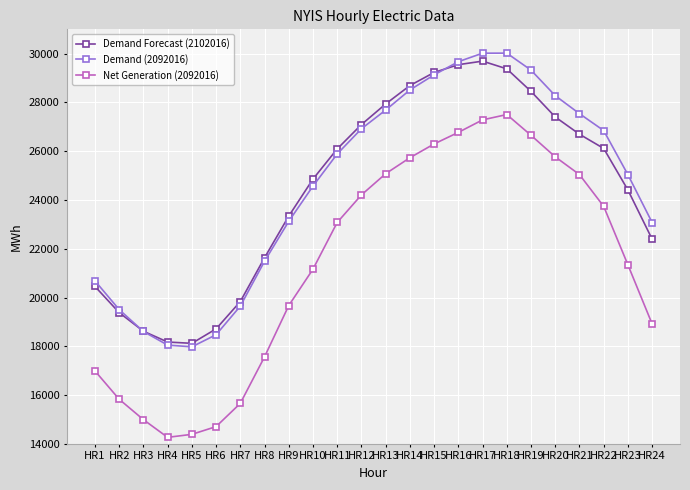

Which series has the largest total across all categories?

Demand (2092016)